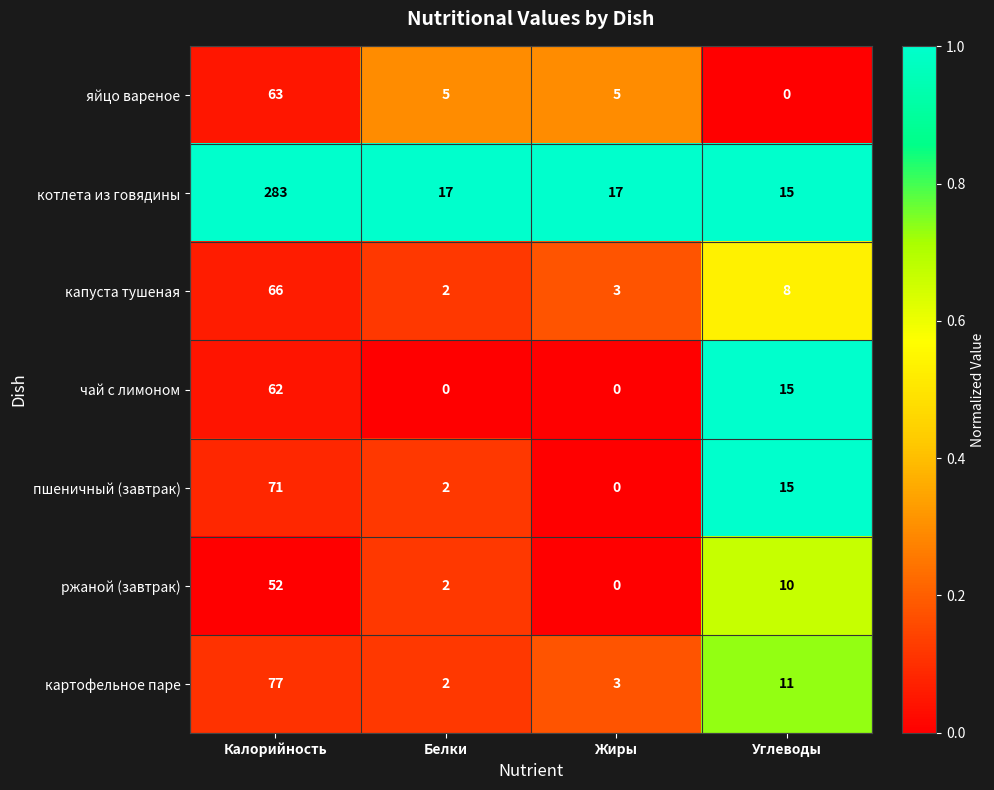

Which series has the largest range (max minus min)?

котлета из говядины